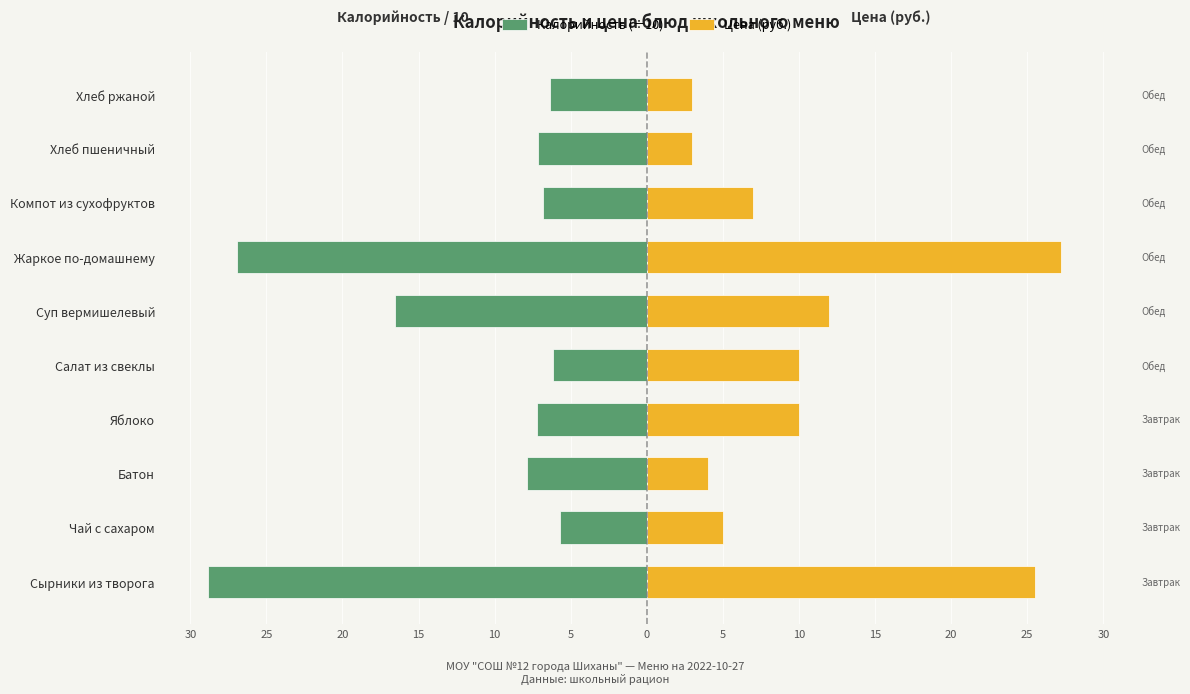

How many bars are there in each group?

2